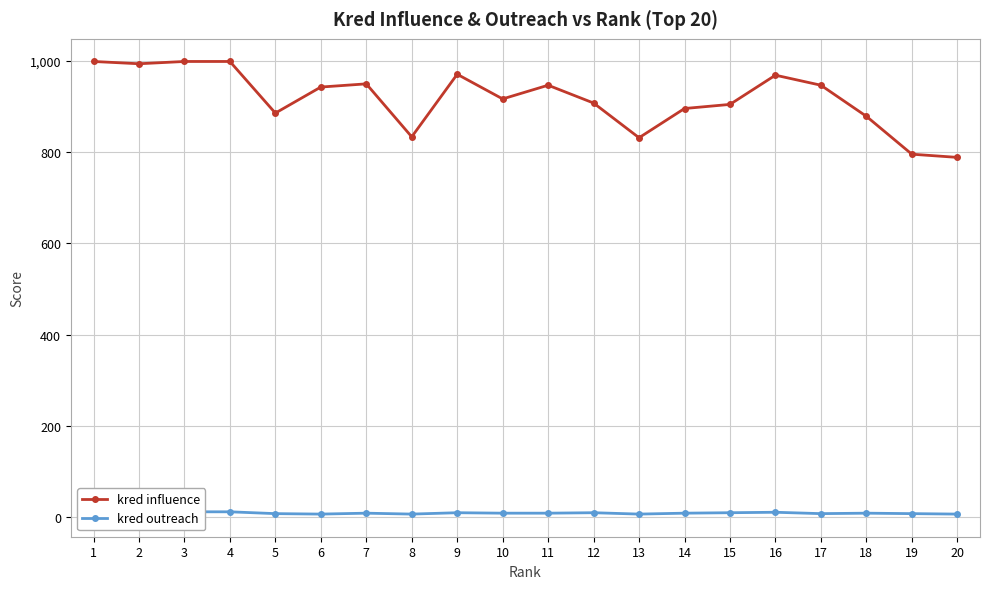

At 10, list the series in order from largest to smallest.

kred influence, kred outreach